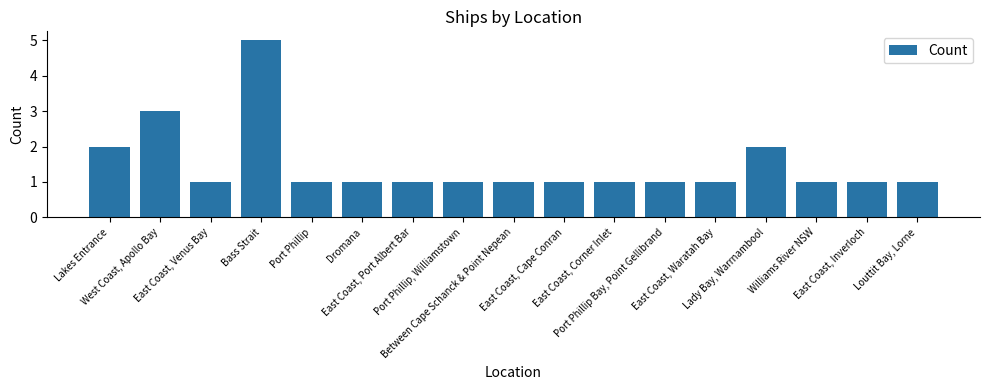

What is the difference between the maximum and minimum values?

4